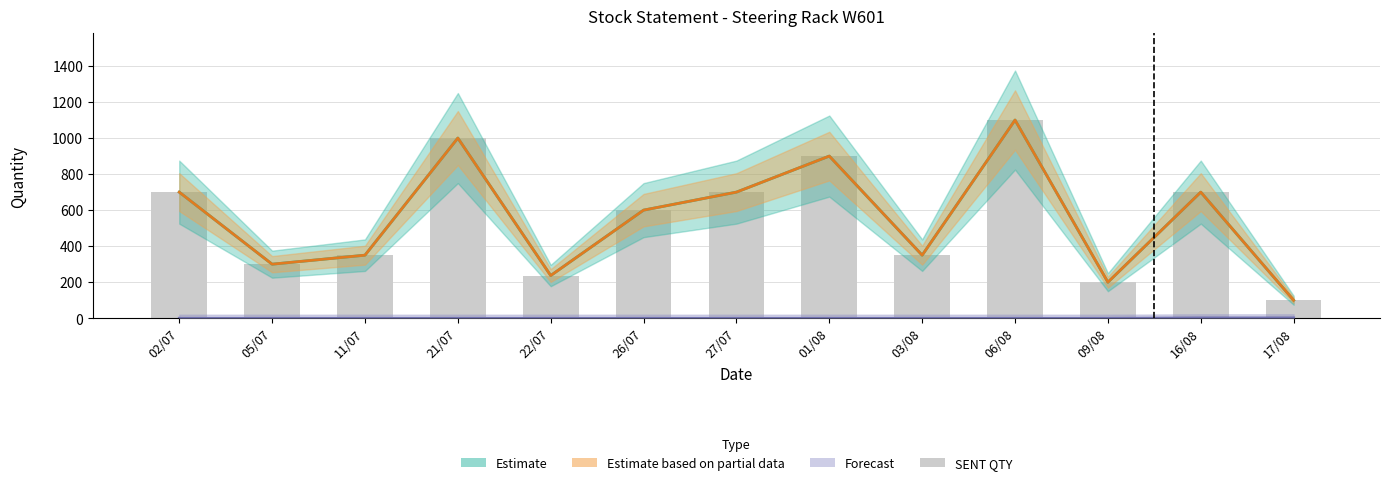

What is the label of the 11th bar from the right?

11/07